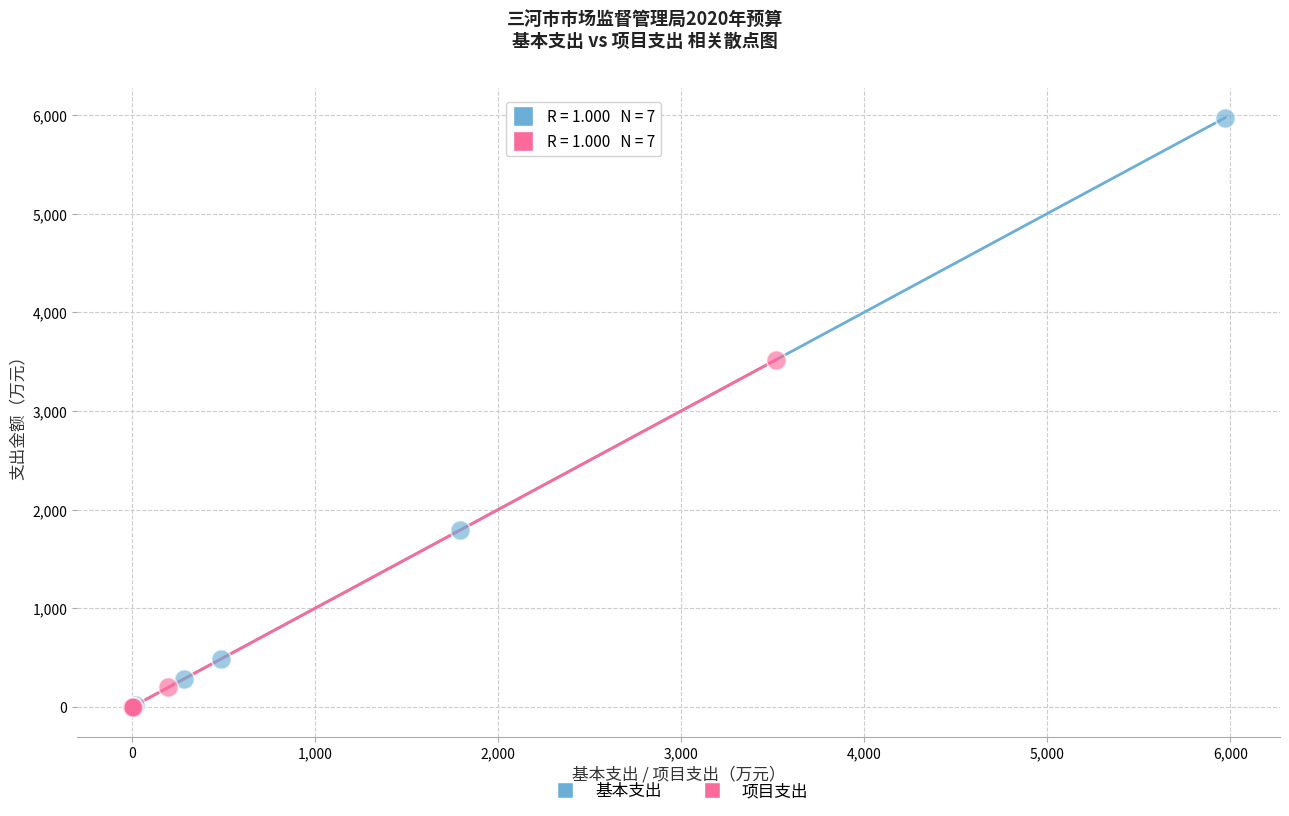

Which series reaches the maximum Y coordinate?

基本支出